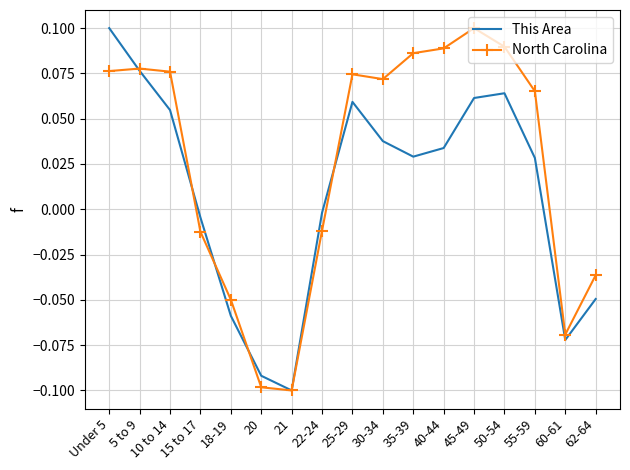

At which category is the sum across all series the highest?

Under 5